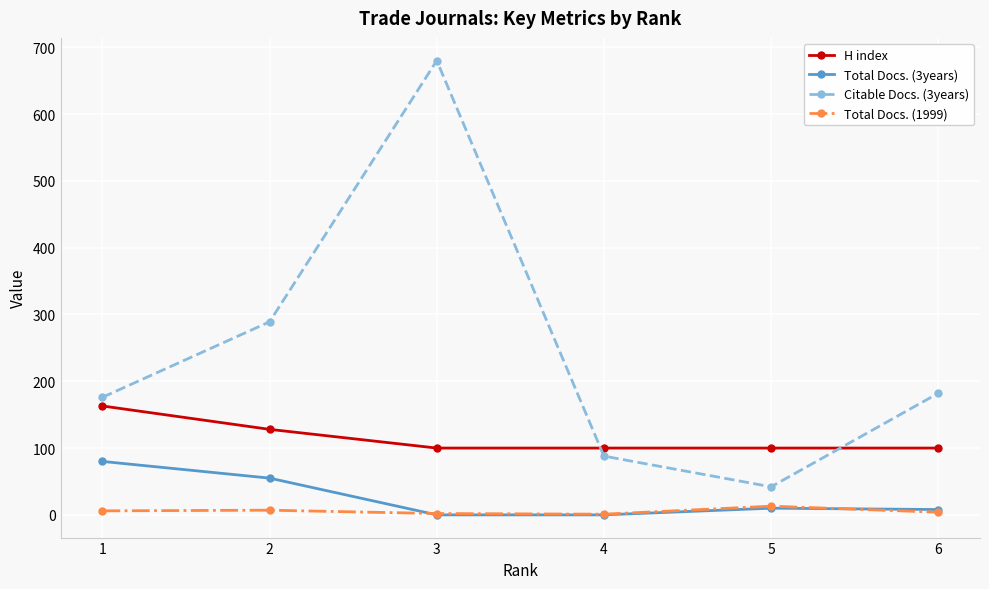

List the series in order of their peak value, lowest first.

Total Docs. (1999), Total Docs. (3years), H index, Citable Docs. (3years)